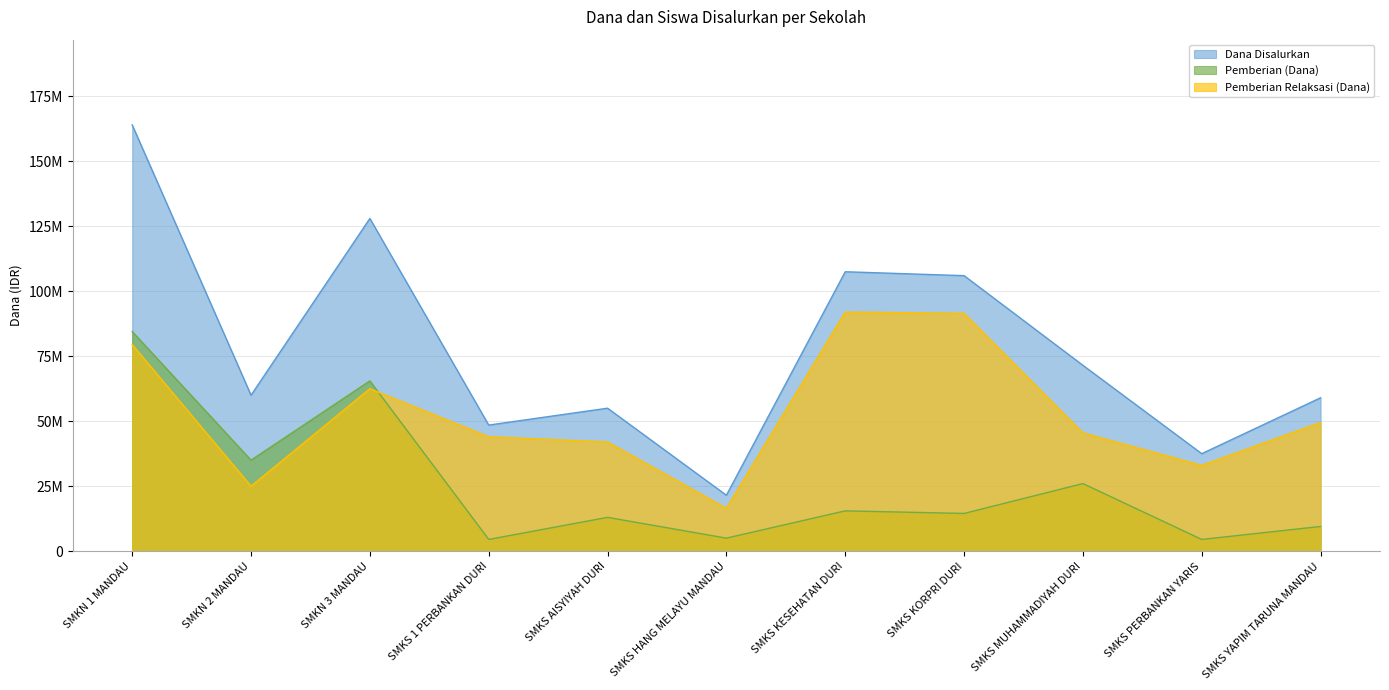

Rank the series at SMKS YAPIM TARUNA MANDAU from highest to lowest value.

Dana Disalurkan, Pemberian Relaksasi (Dana), Pemberian (Dana)